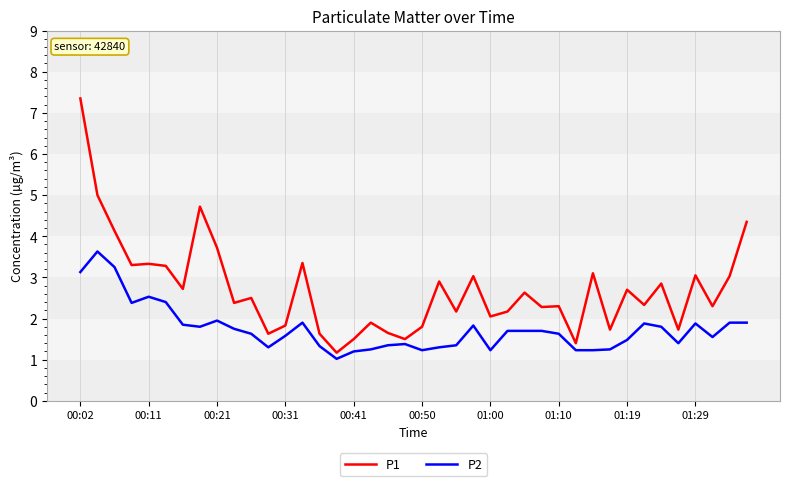

How many lines are shown in the chart?

2